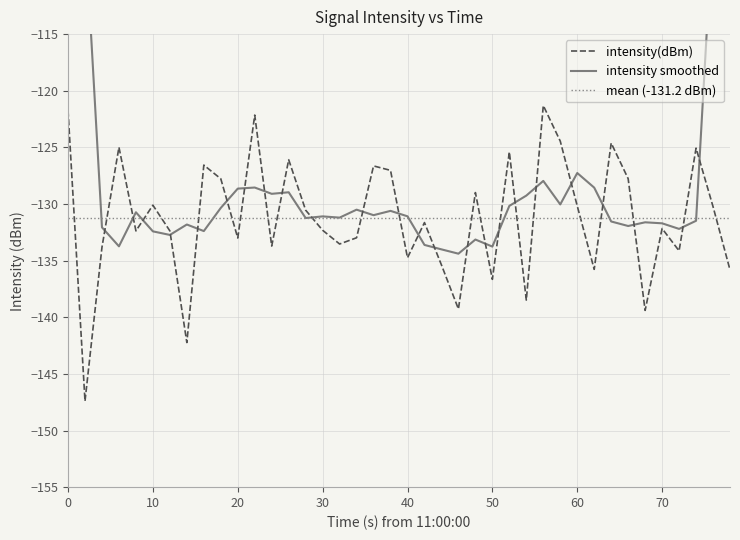

Is it true that intensity(dBm) equals -185.1 at 70?

False